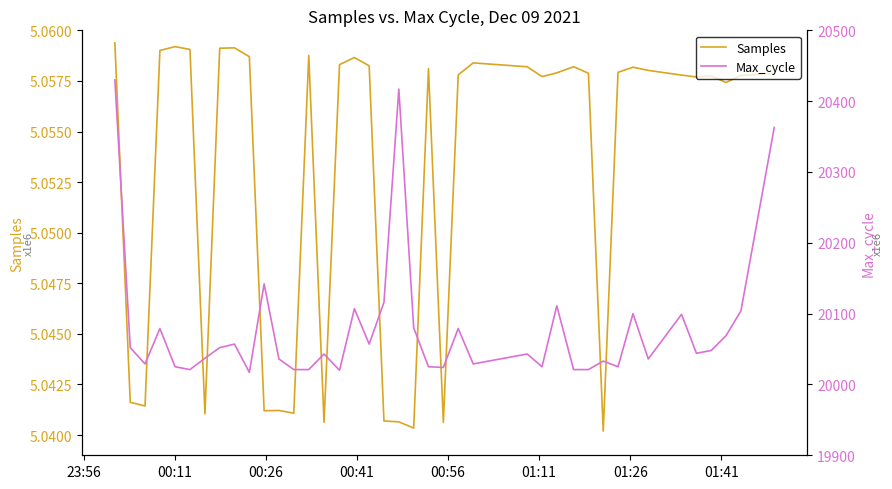

True or false: Samples and Max_cycle intersect in this chart.

False